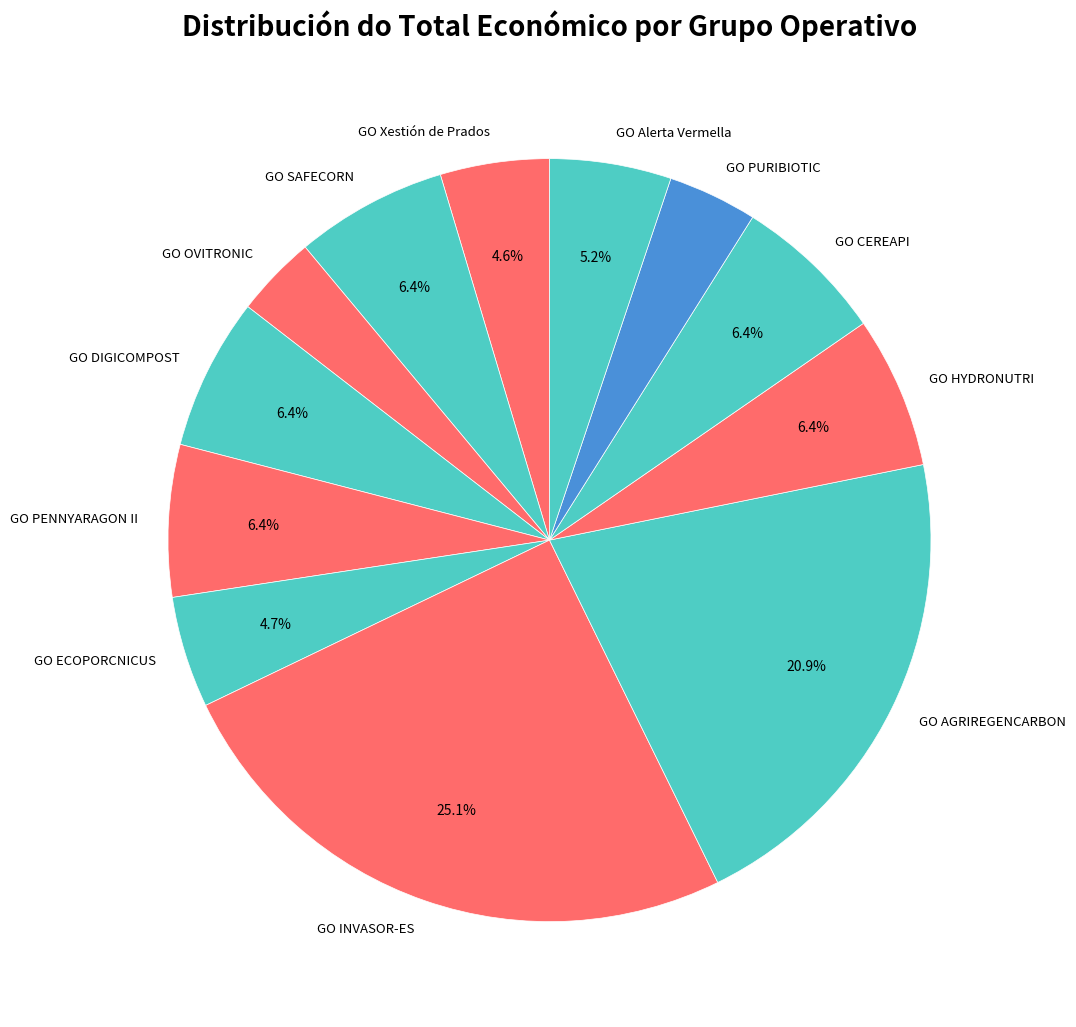

Which slice is the largest?

GO INVASOR-ES